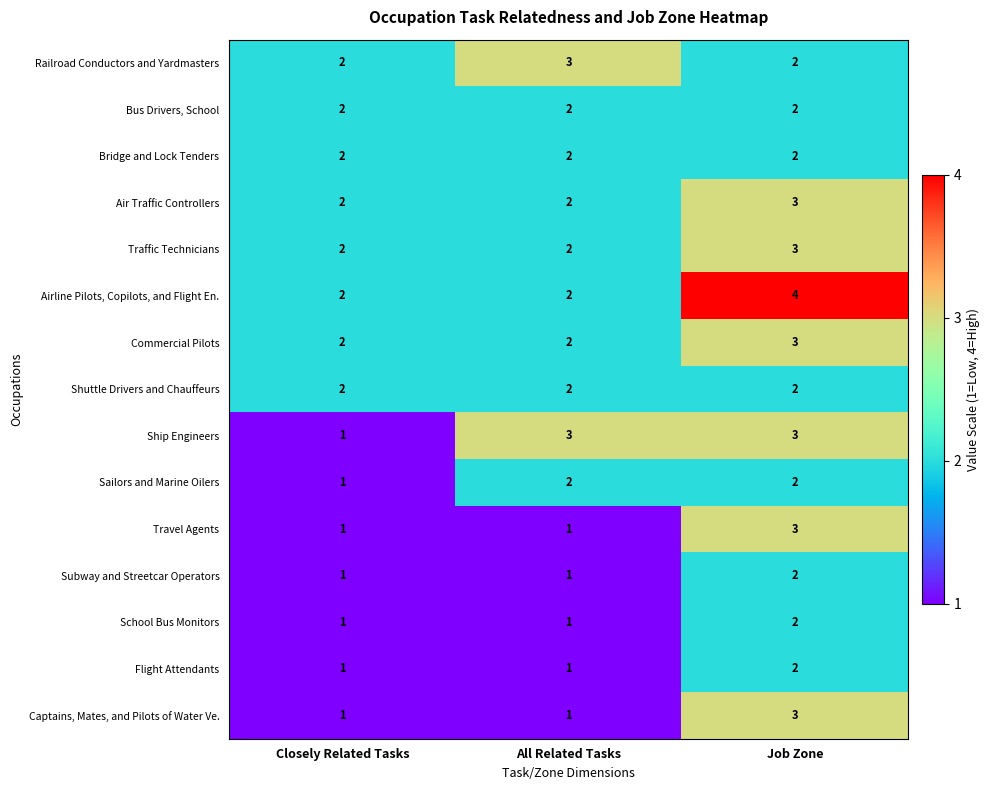

What is the greatest value displayed?

4